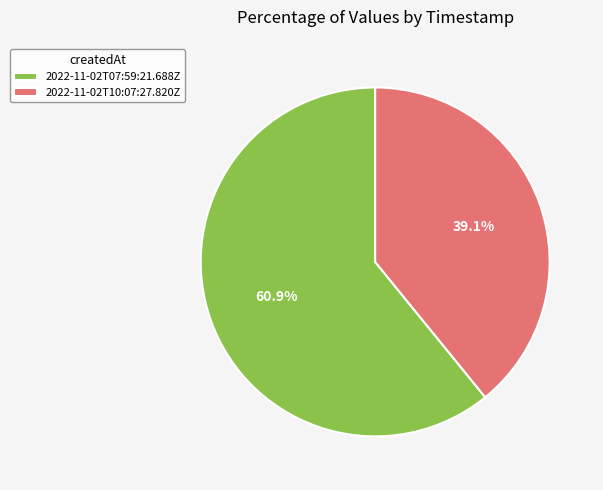

True or false: 2022-11-02T07:59:21.688Z accounts for 61% of the total.

True